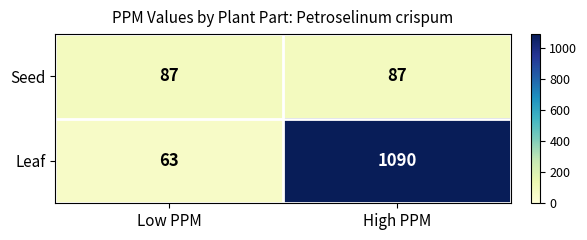

The value of Leaf at High PPM is 1800. True or false?

False